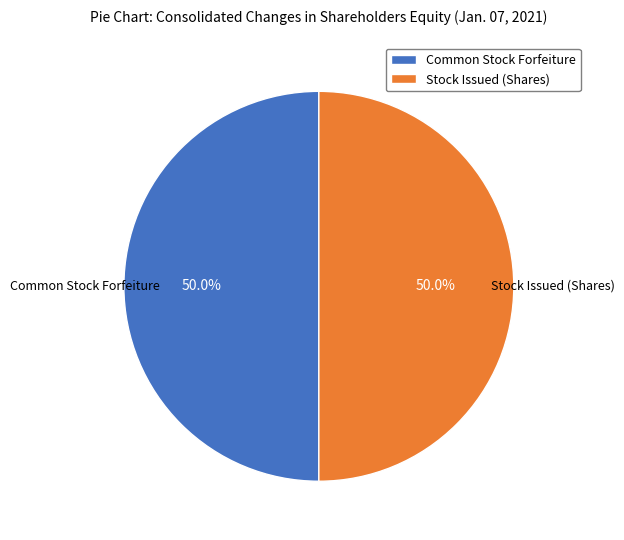

Combined, what portion of the pie is Common Stock Forfeiture and Stock Issued (Shares)?

100.0%